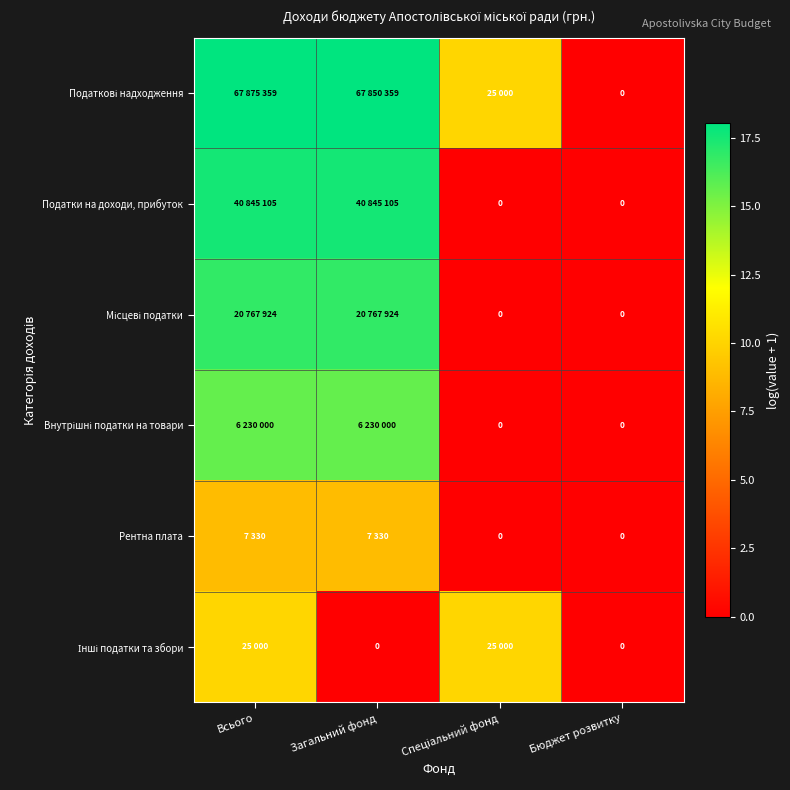

Read the Податкові надходження value at Загальний фонд.

18.0